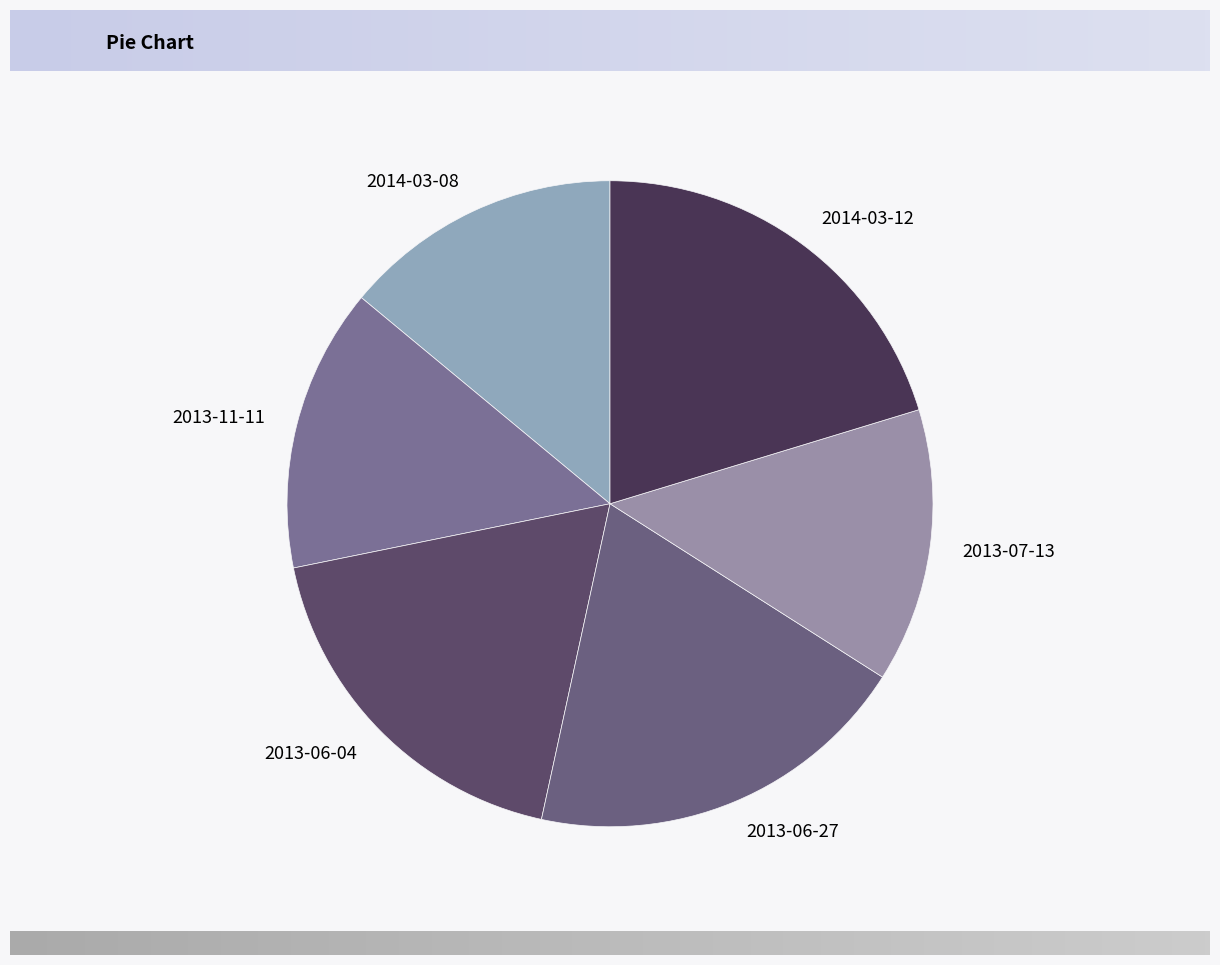

Count the number of slices in the pie.

6